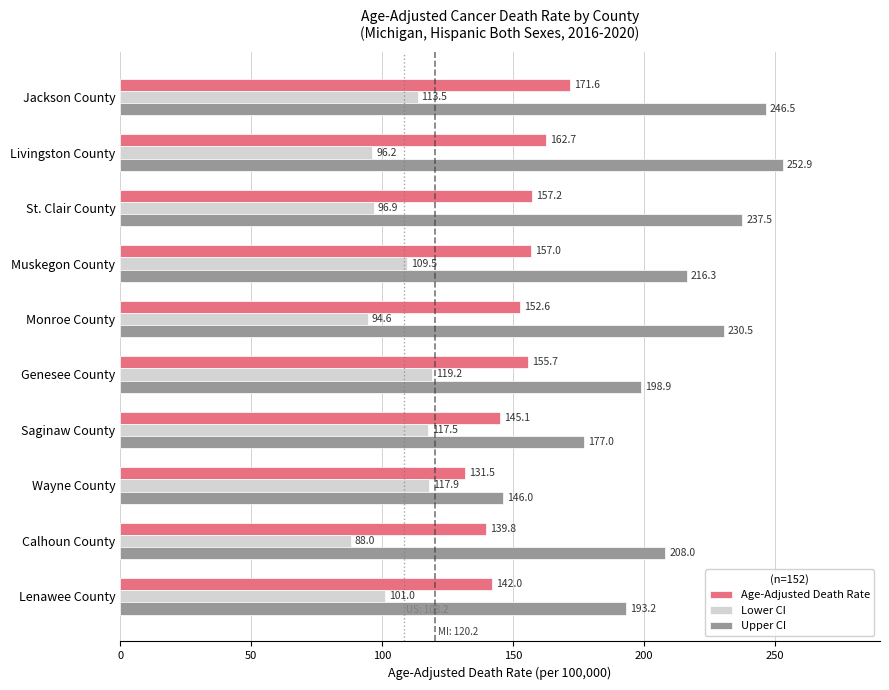

How many series are shown in this chart?

3